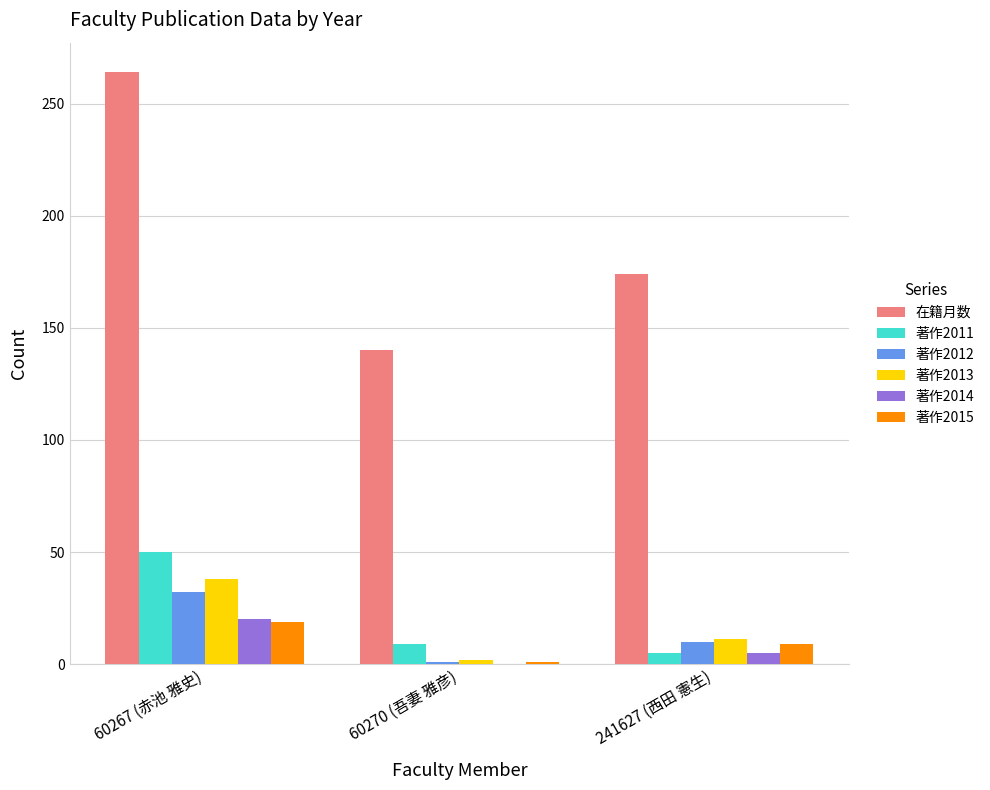

Reading right to left, list all the values displayed in this chart.

在籍月数: 174	140	264
著作2011: 5	9	50
著作2012: 10	1	32
著作2013: 11	2	38
著作2014: 5	0	20
著作2015: 9	1	19